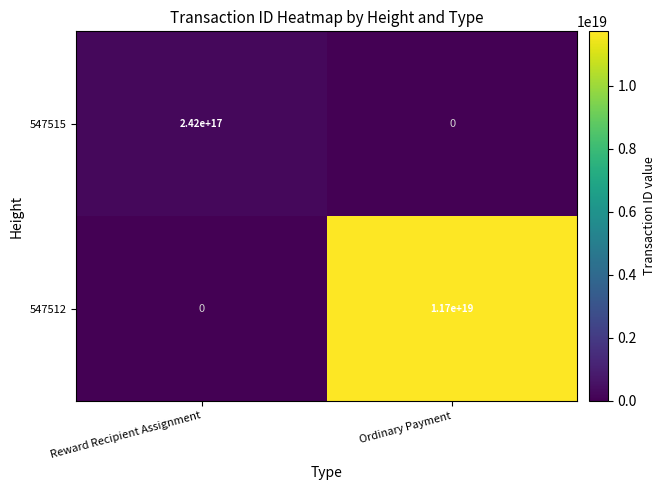

How many values in 547515 are above zero?

1